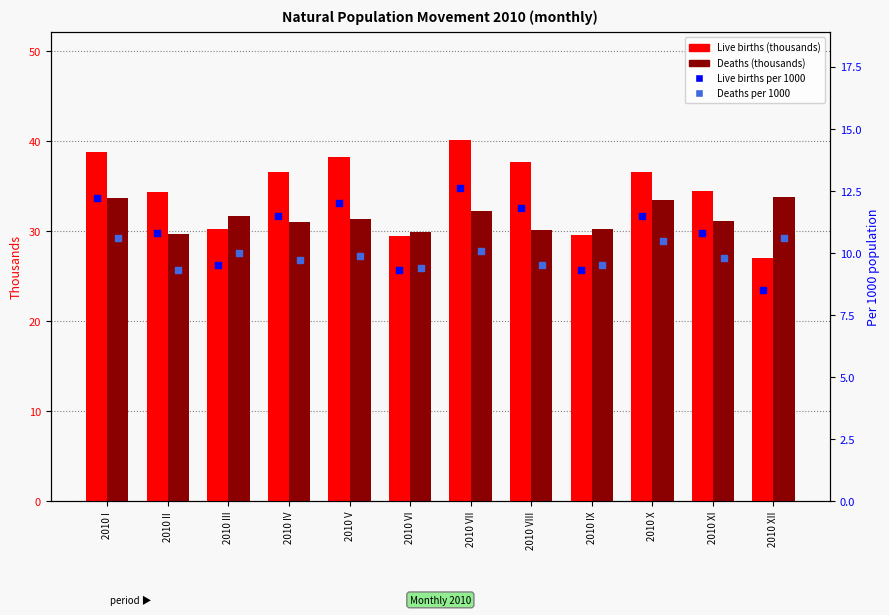

Which series has the largest total across all categories?

Live births (thousands)